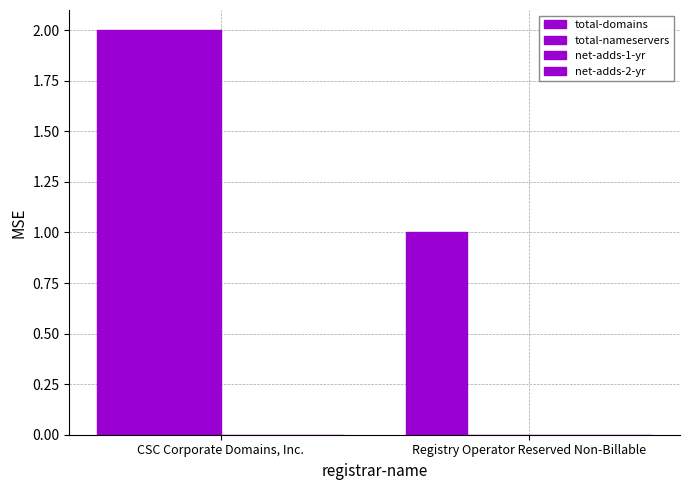

Reading left to right, transcribe all the data shown in this chart.

total-domains: CSC Corporate Domains, Inc.=2	Registry Operator Reserved Non-Billable=1
total-nameservers: CSC Corporate Domains, Inc.=2	Registry Operator Reserved Non-Billable=0
net-adds-1-yr: CSC Corporate Domains, Inc.=0	Registry Operator Reserved Non-Billable=0
net-adds-2-yr: CSC Corporate Domains, Inc.=0	Registry Operator Reserved Non-Billable=0